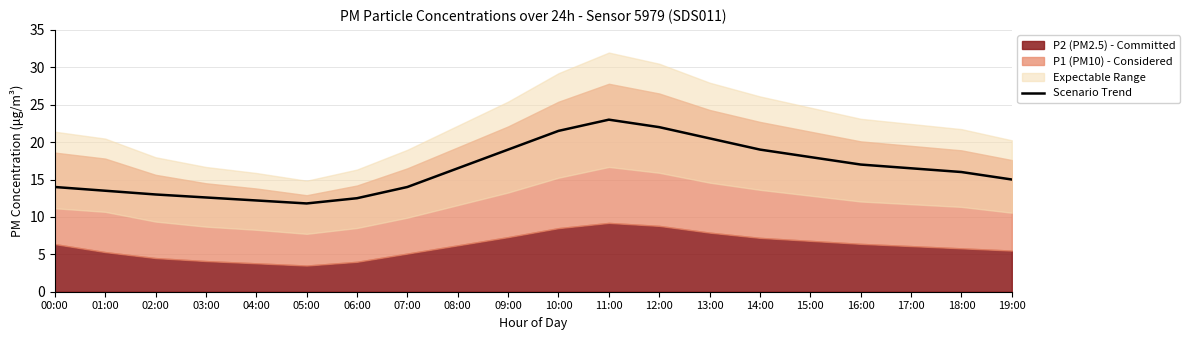

How many categories are shown in the chart?

20